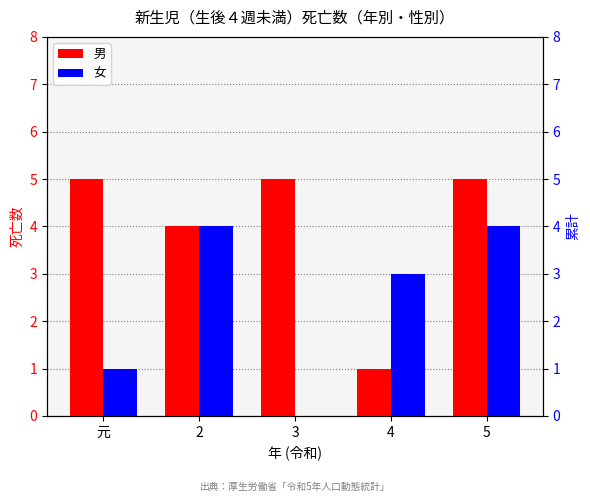

Is the value of 男 at 5 greater than the value of 女 at 2?

Yes